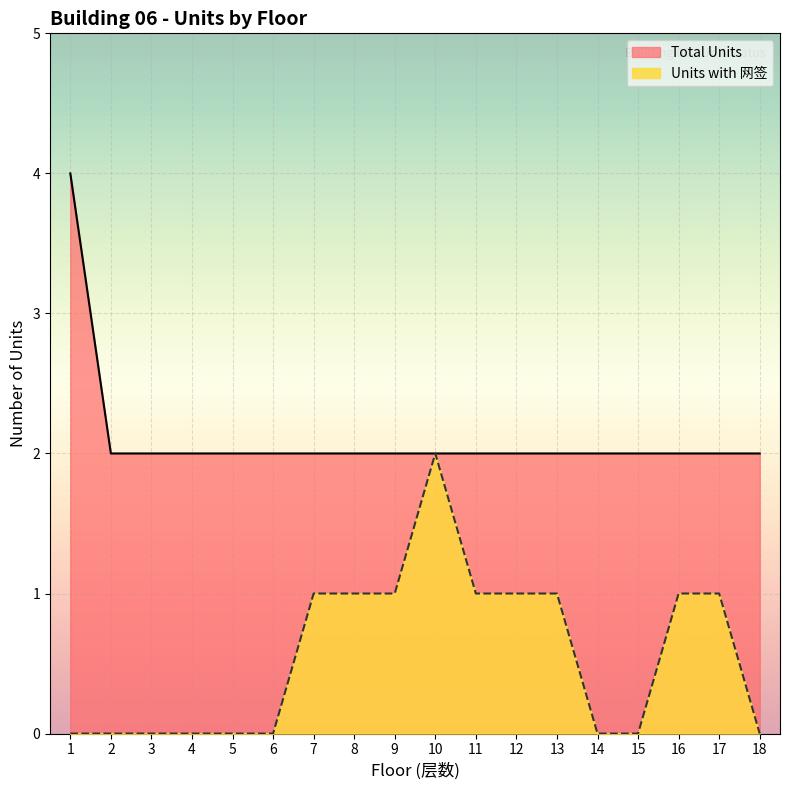

Reading left to right, list all the values displayed in this chart.

Units with 网签: 0	0	0	0	0	0	1	1	1	2	1	1	1	0	0	1	1	0
Total Units: 4	2	2	2	2	2	2	2	2	2	2	2	2	2	2	2	2	2